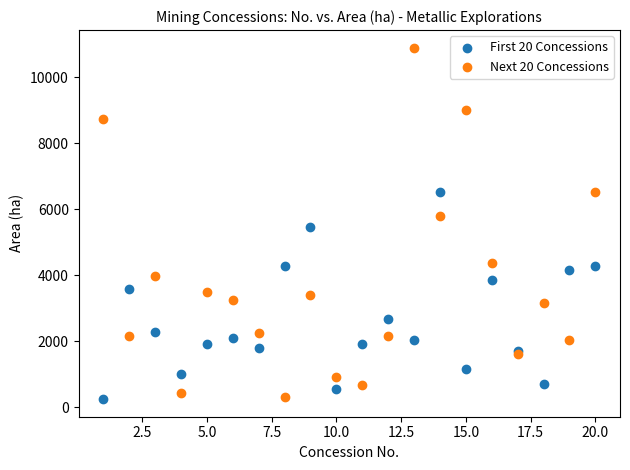

What are all the series names shown in the legend?

First 20 Concessions, Next 20 Concessions